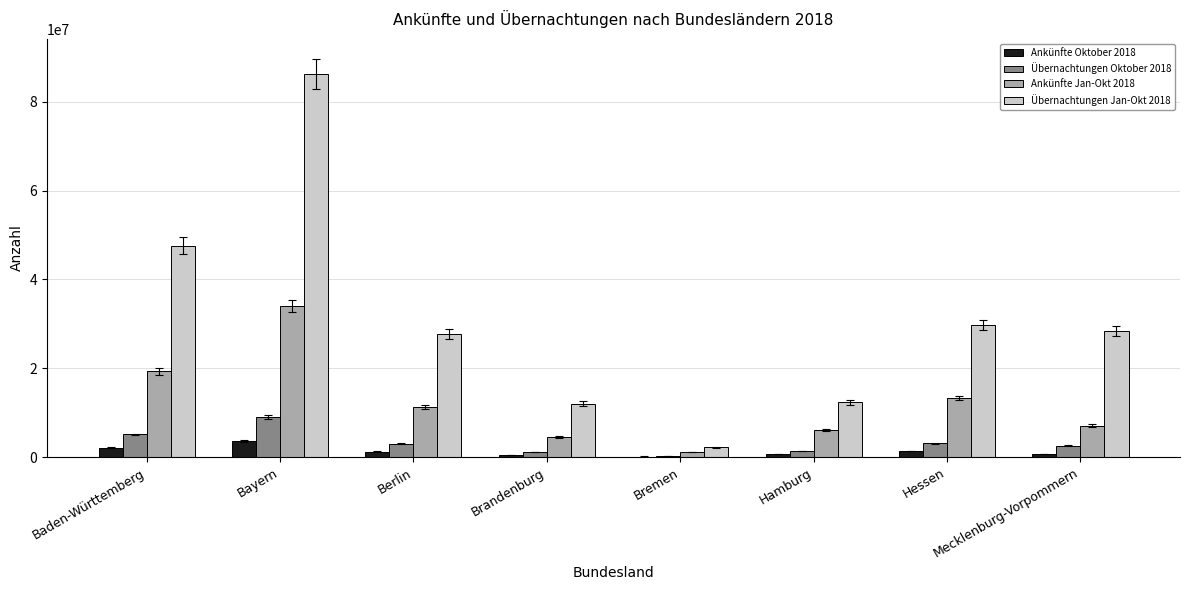

Count the number of categories in the chart.

8